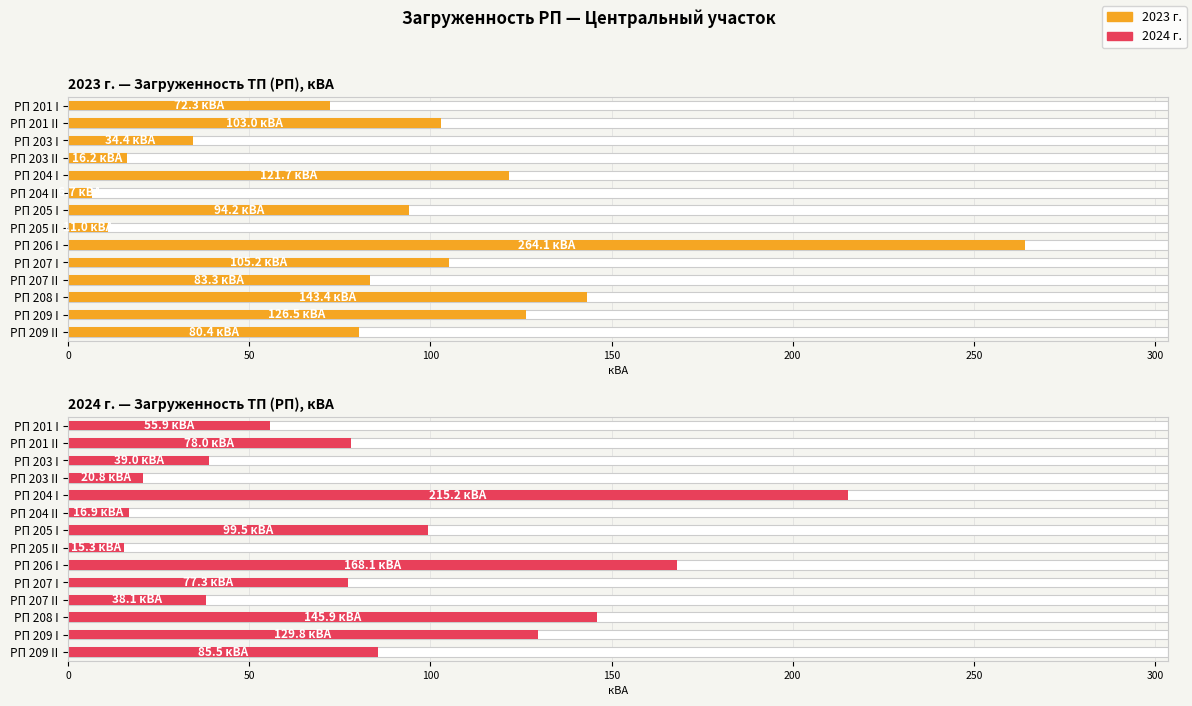

True or false: 2024 г. has a value of 168.1 at РП 206 I.

True